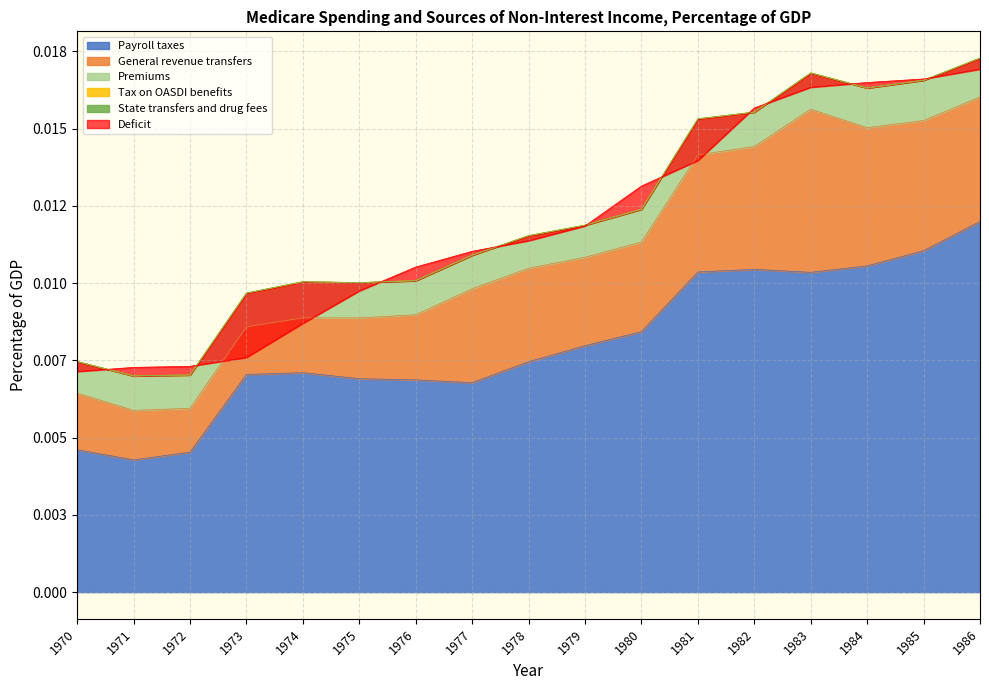

At which label does Payroll taxes reach its minimum?

1971